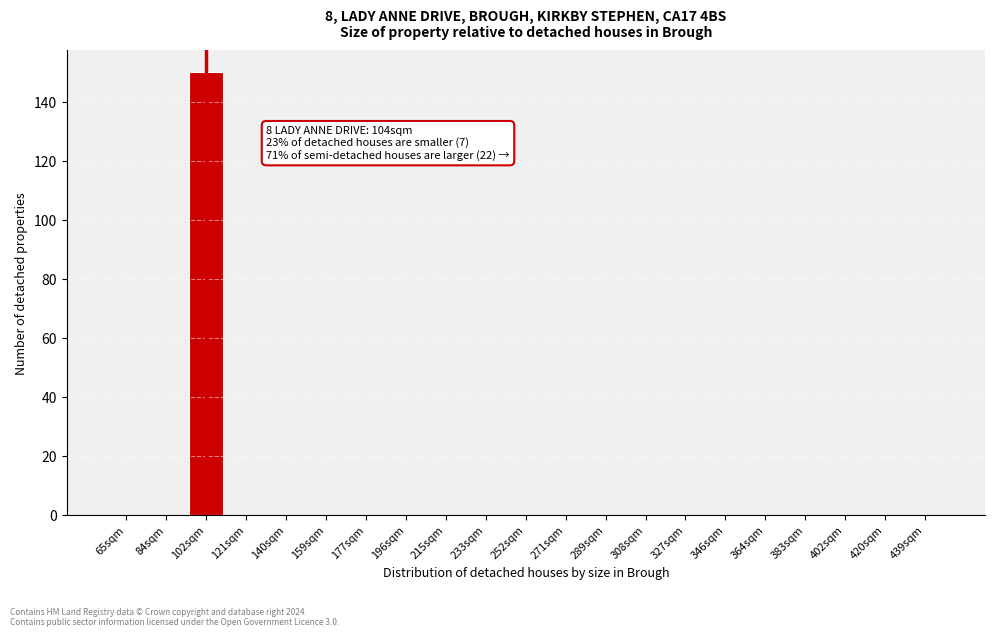

Reading left to right, extract all data points from this chart.

65sqm=0	84sqm=0	102sqm=150	121sqm=0	140sqm=0	159sqm=0	177sqm=0	196sqm=0	215sqm=0	233sqm=0	252sqm=0	271sqm=0	289sqm=0	308sqm=0	327sqm=0	346sqm=0	364sqm=0	383sqm=0	402sqm=0	420sqm=0	439sqm=0